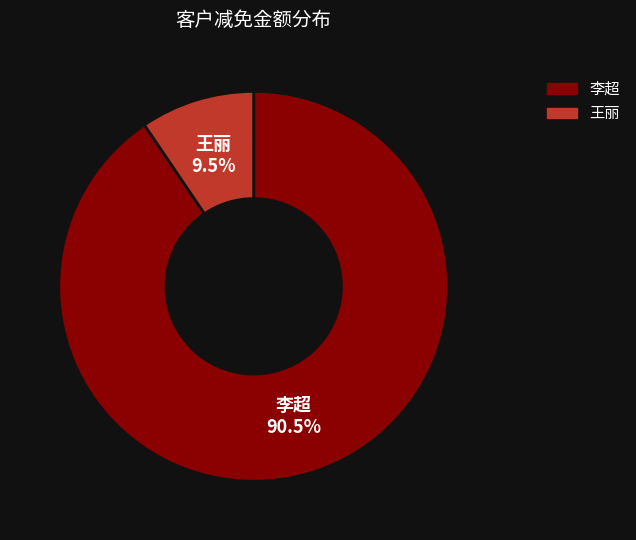

To the nearest percent, what is the difference between the largest and smallest slice percentages?

81%